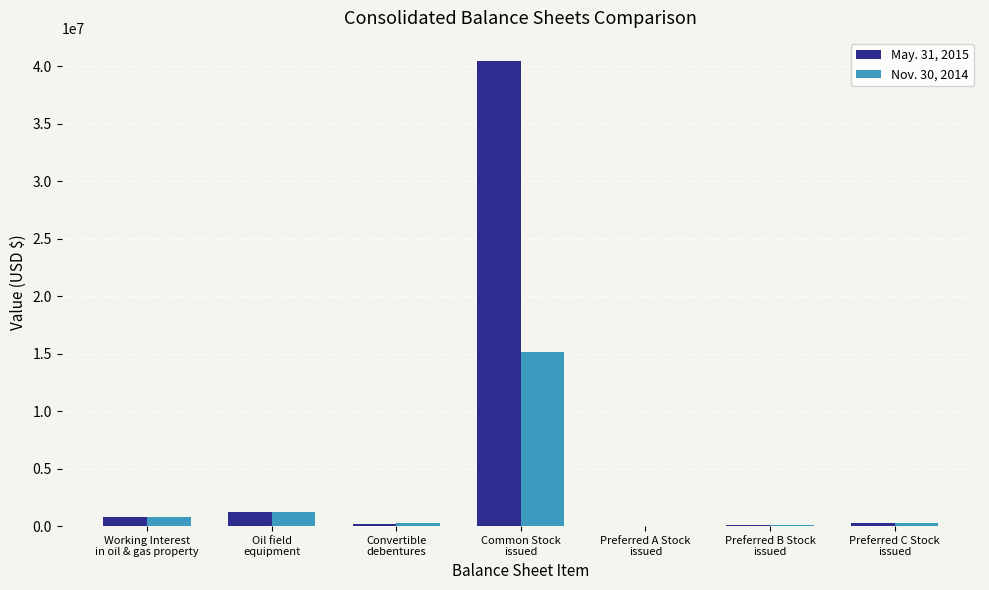

What is the average value of the Nov. 30, 2014 series?

2531094